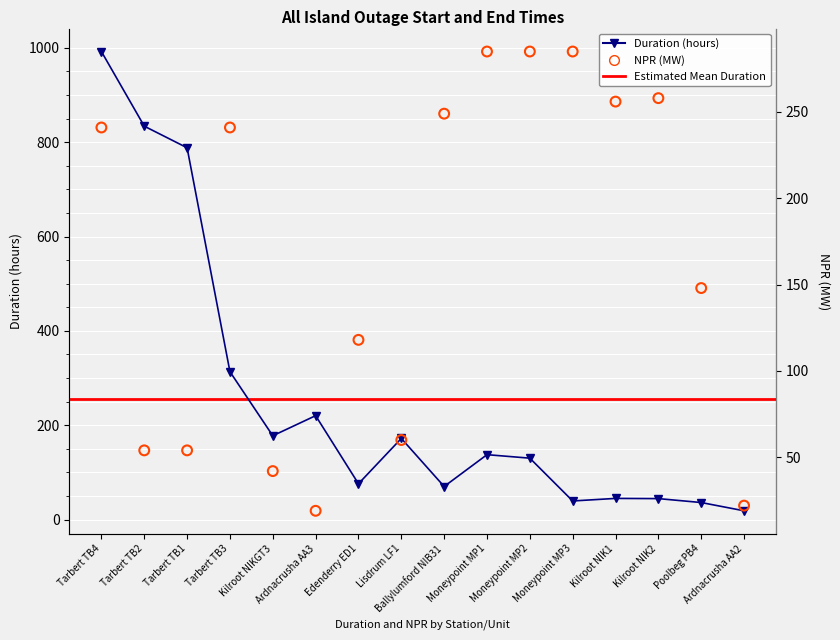

At how many categories does at least one series exceed 103?

15